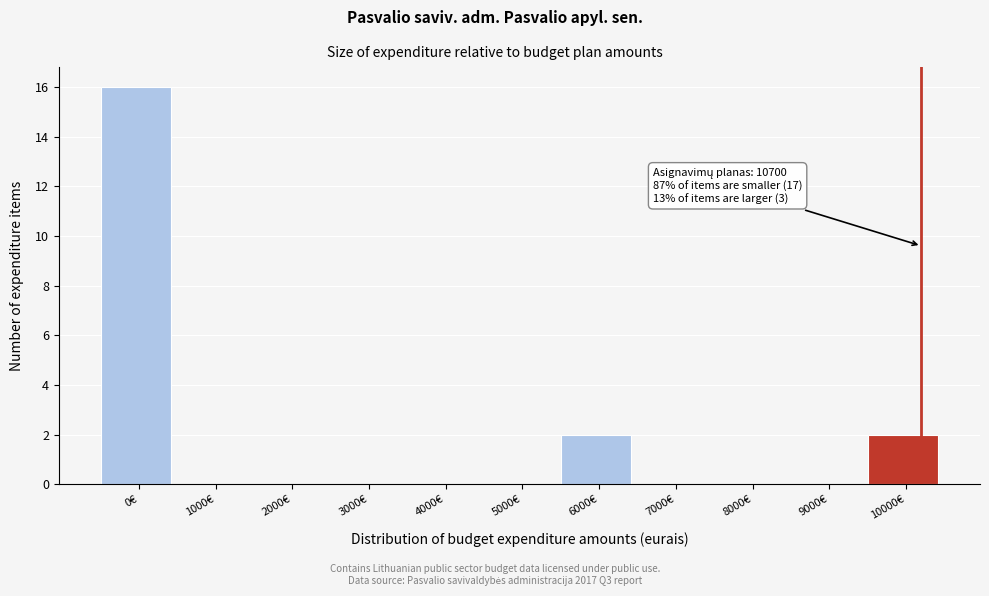

Reading left to right, what are all the values shown in this chart?

0€=16	1000€=0	2000€=0	3000€=0	4000€=0	5000€=0	6000€=2	7000€=0	8000€=0	9000€=0	10000€=2